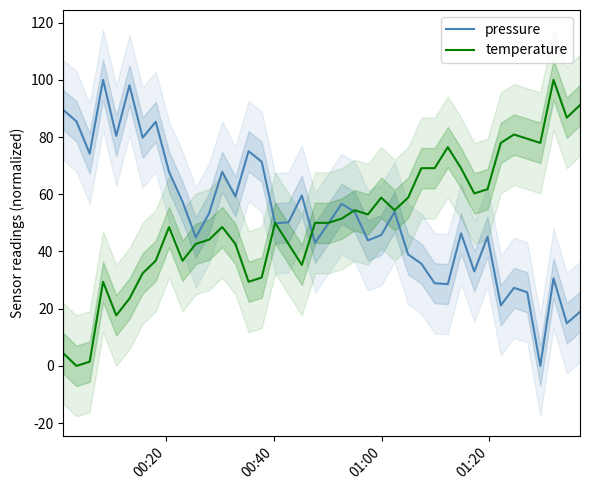

Is this an area chart (filled region under the line)?

No